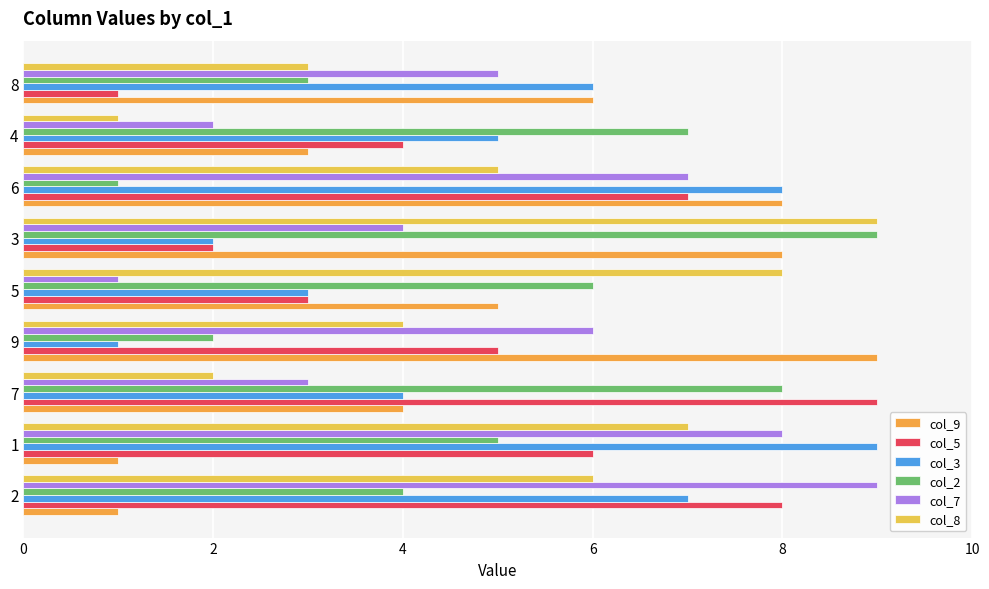

What is the sum of all col_7 values?

45